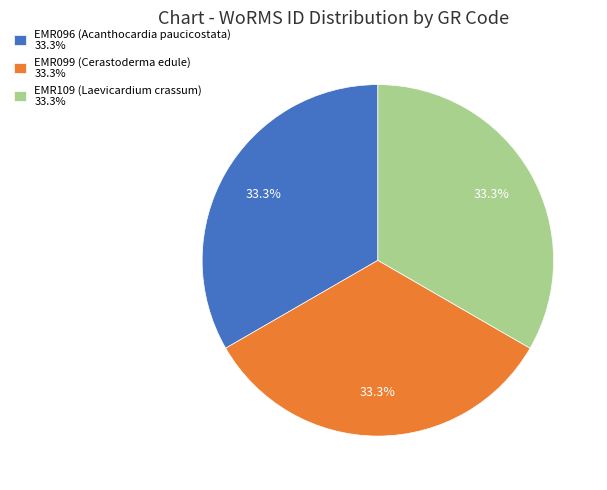

What percentage is NOT represented by EMR099 (Cerastoderma edule) 33.3%?

66.7%